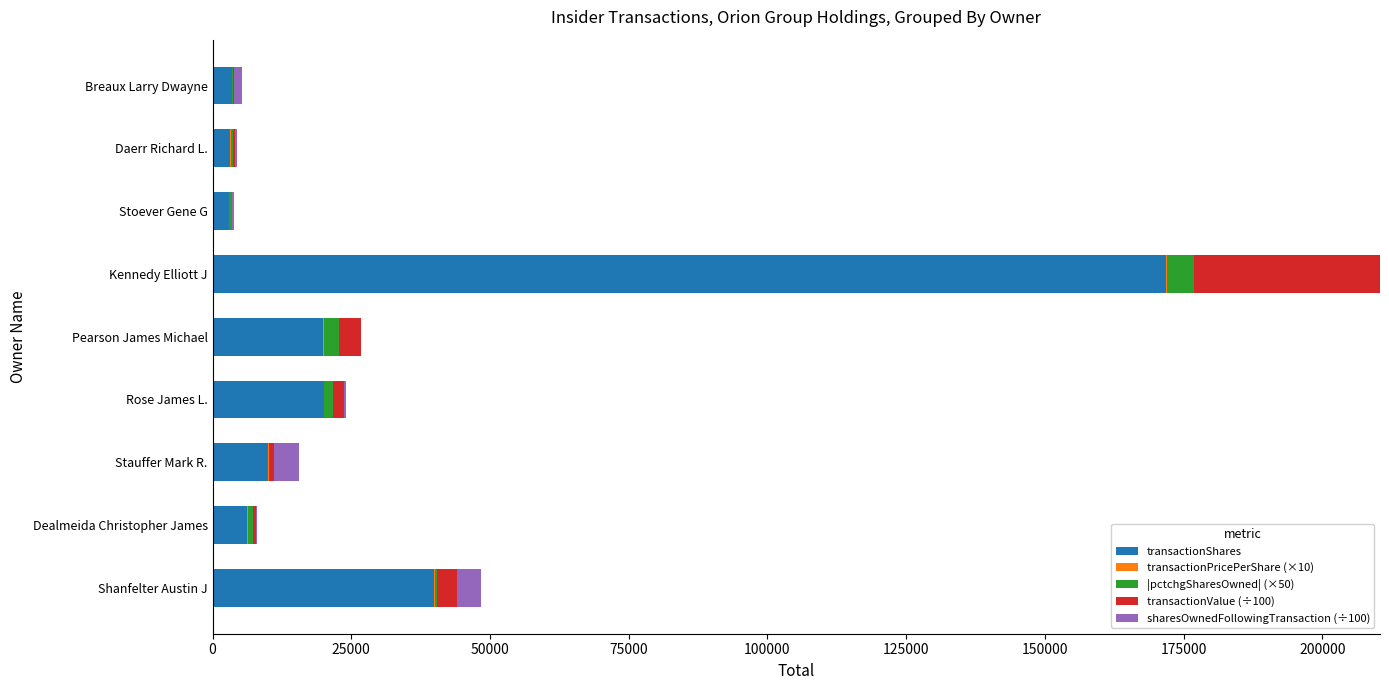

At which category is the sum across all series the highest?

Kennedy Elliott J